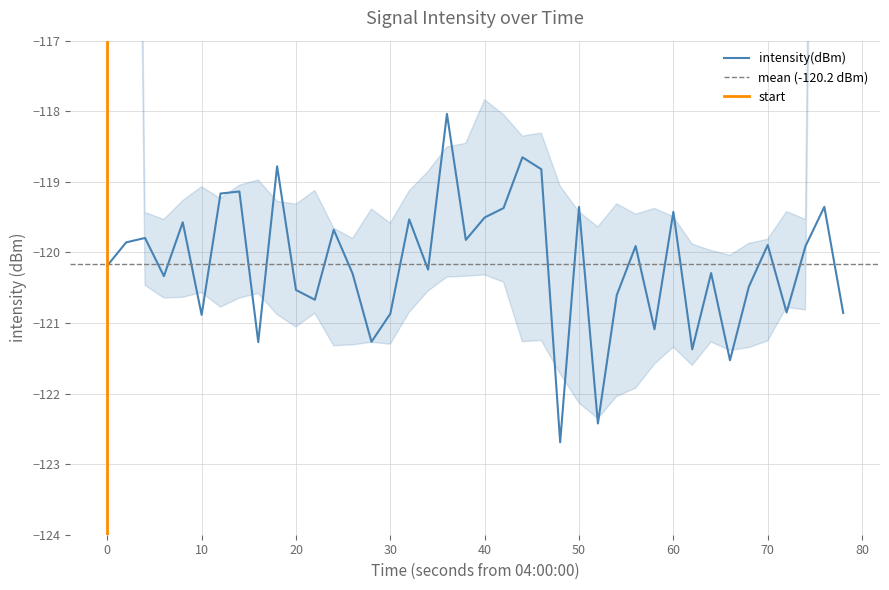

What is the highest value of the intensity(dBm) series?

-118.0